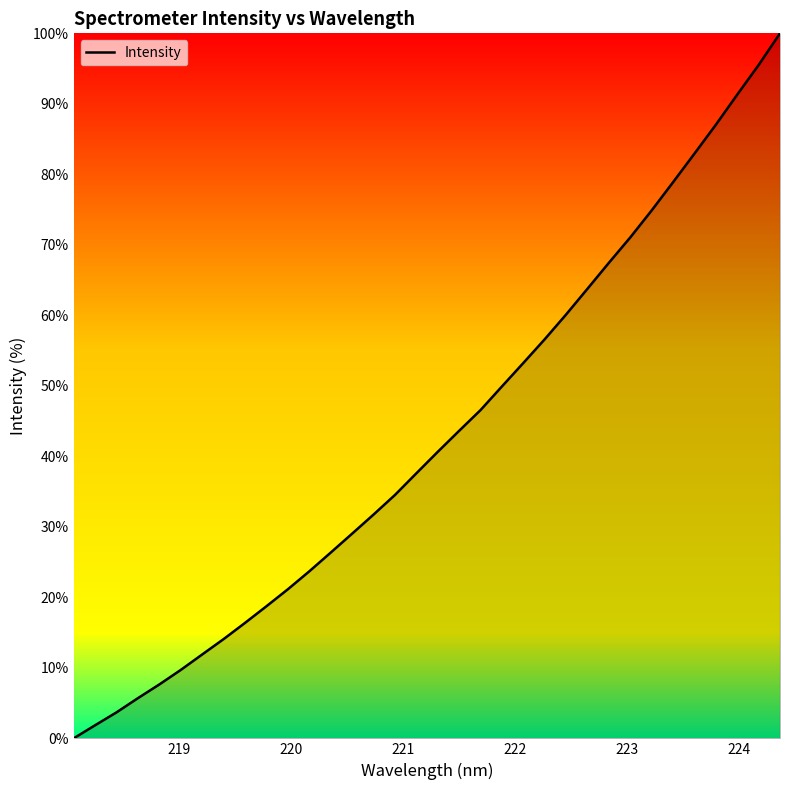

What is the average value?

42.9